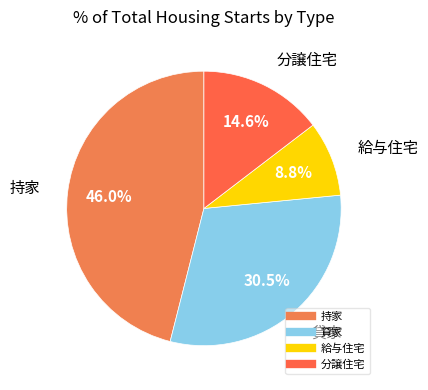

Count the number of slices in the pie.

4